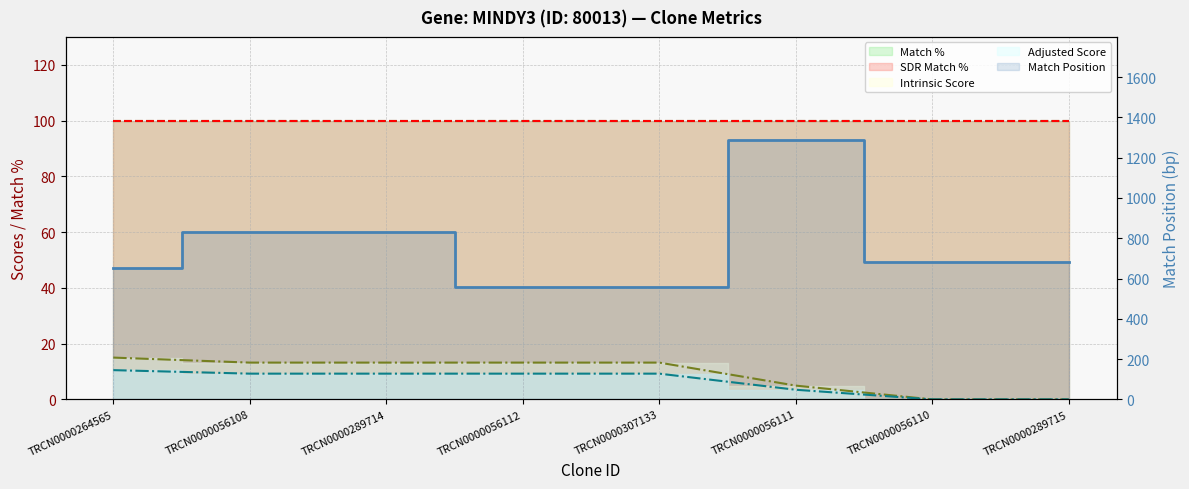

Reading left to right, extract all data points from this chart.

Match Position: 650.0	830.0	830.0	558.0	558.0	1285.0	682.0	682.0
Intrinsic Score: 15.0	13.2	13.2	13.2	13.2	5.0	0.0	0.0
Adjusted Score: 10.5	9.2	9.2	9.2	9.2	3.5	0.0	0.0